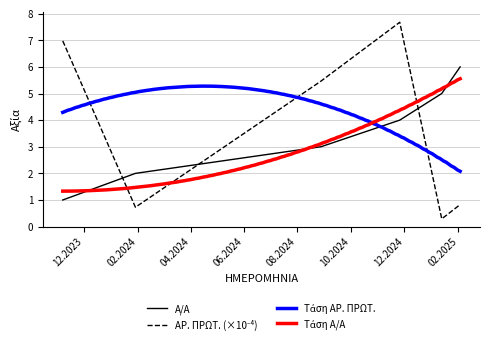

At how many categories does at least one series exceed 5?

4